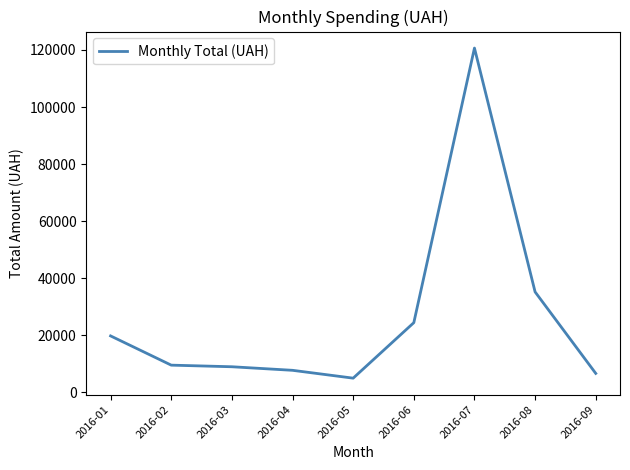

What is the difference between the values at 2016-03 and 2016-01?

10808.0